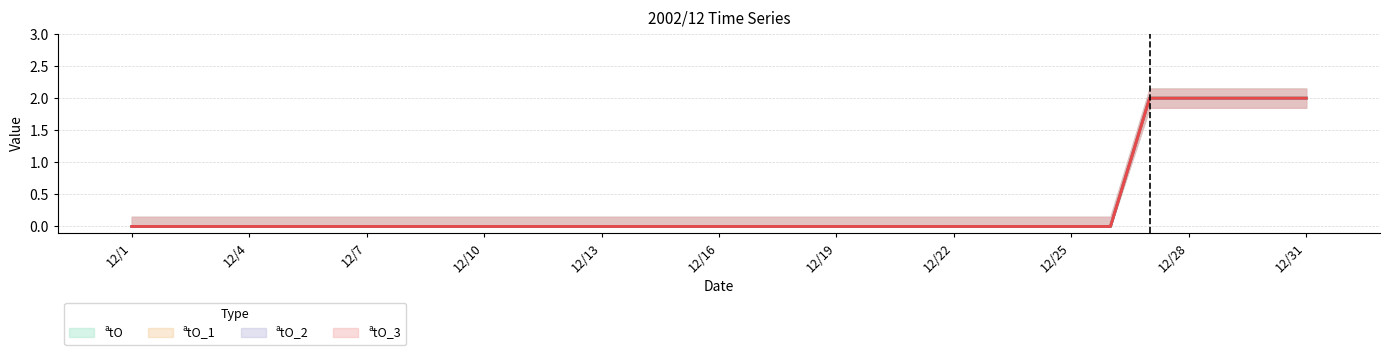

At which category is the sum across all series the highest?

12/27